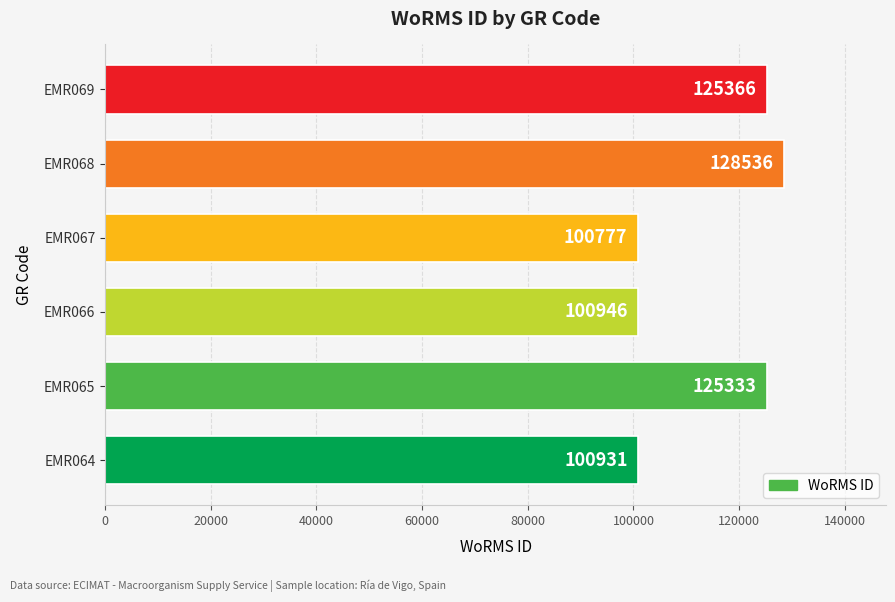

True or false: the data shows 125366 at EMR069.

True